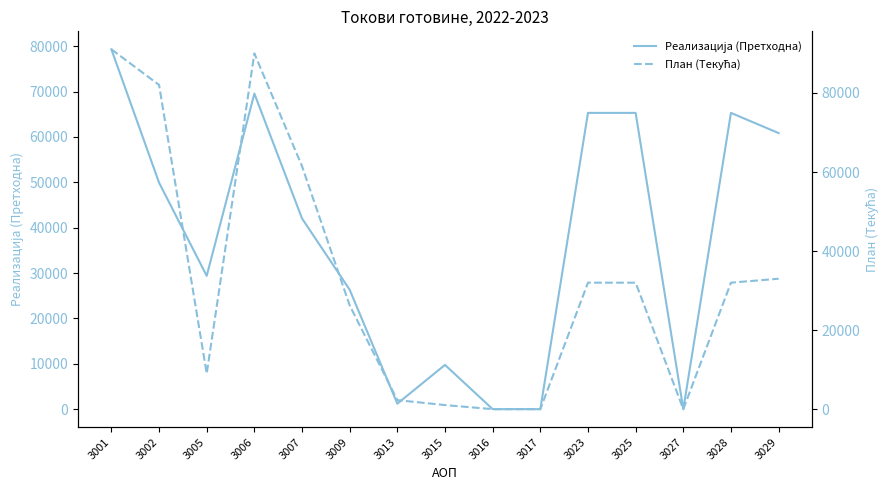

Which category has the lowest value across all series?

3016